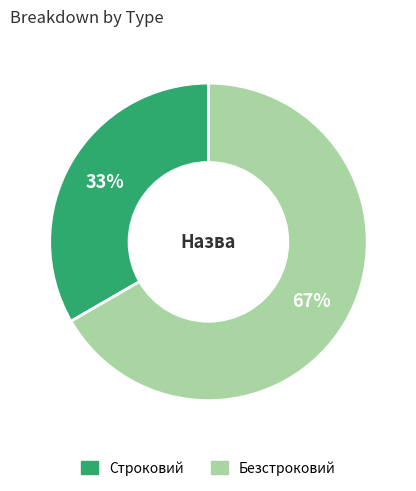

Count the number of slices in the pie.

2